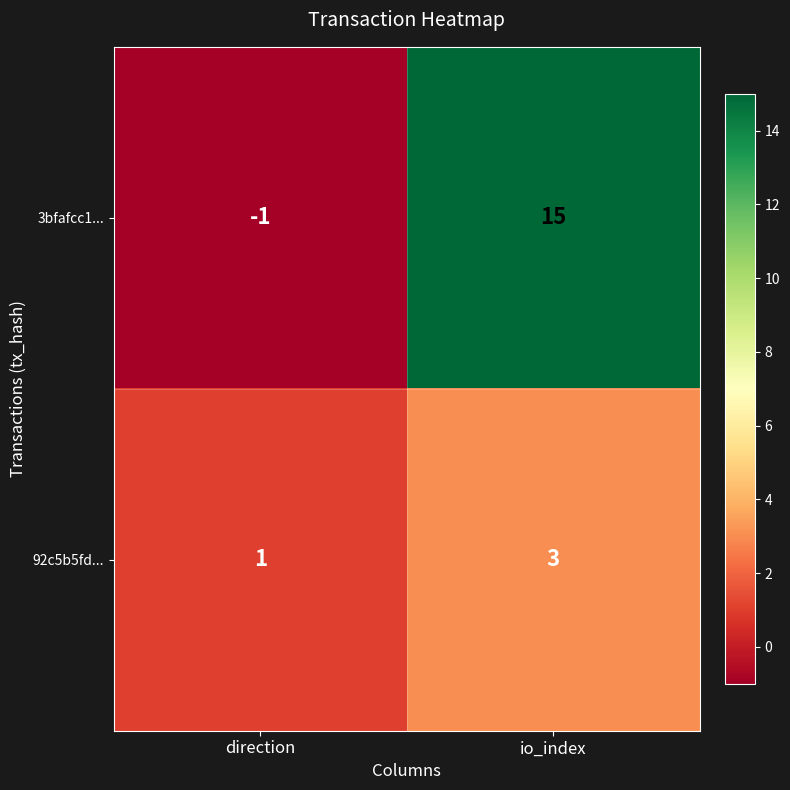

At how many categories does at least one series exceed 2?

1